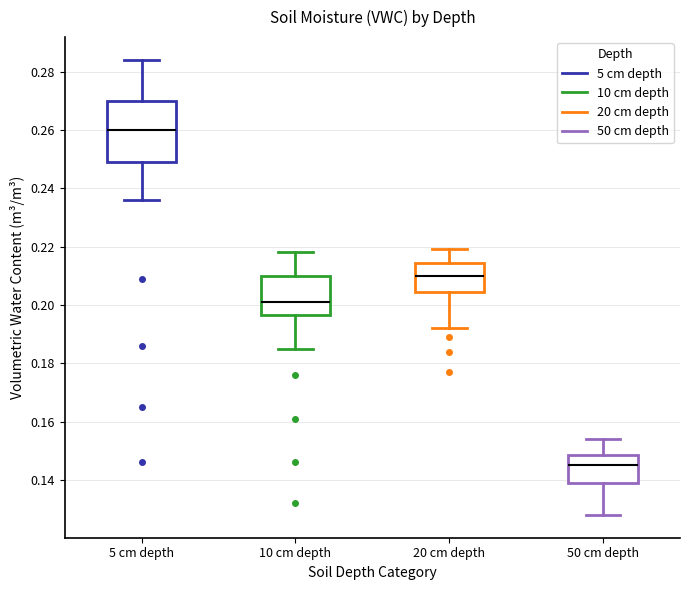

Which box is the tallest, from its lower edge to its upper edge?

5 cm depth